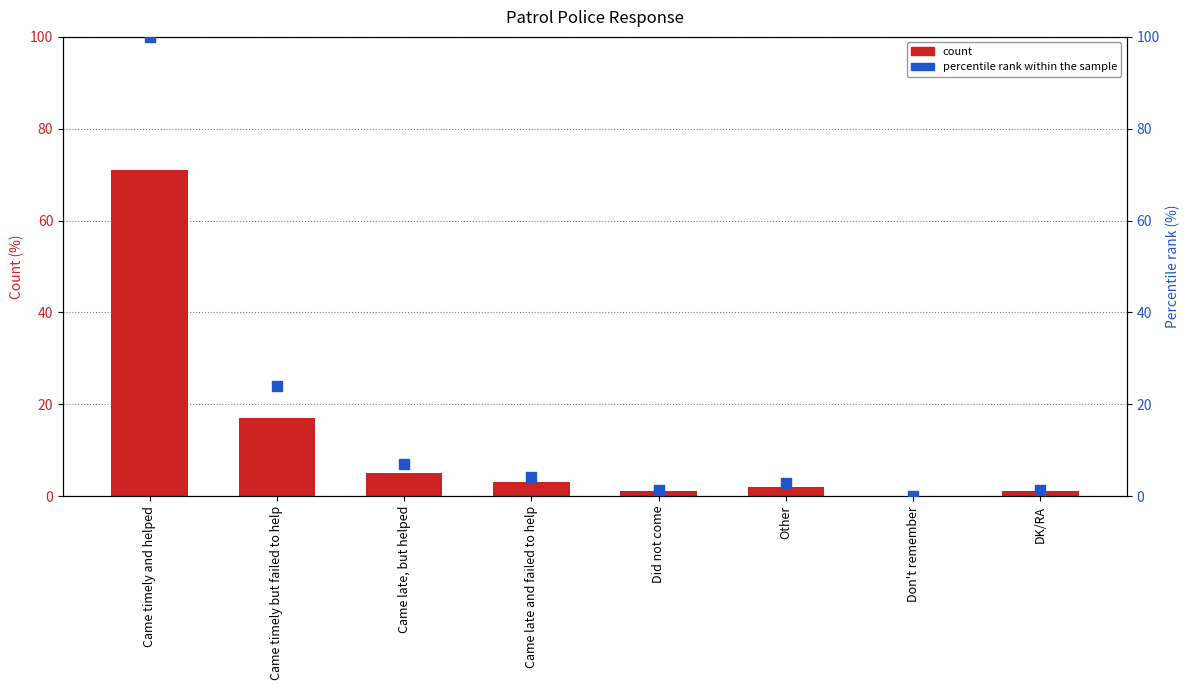

Which series contains the highest Y value?

percentile rank within the sample